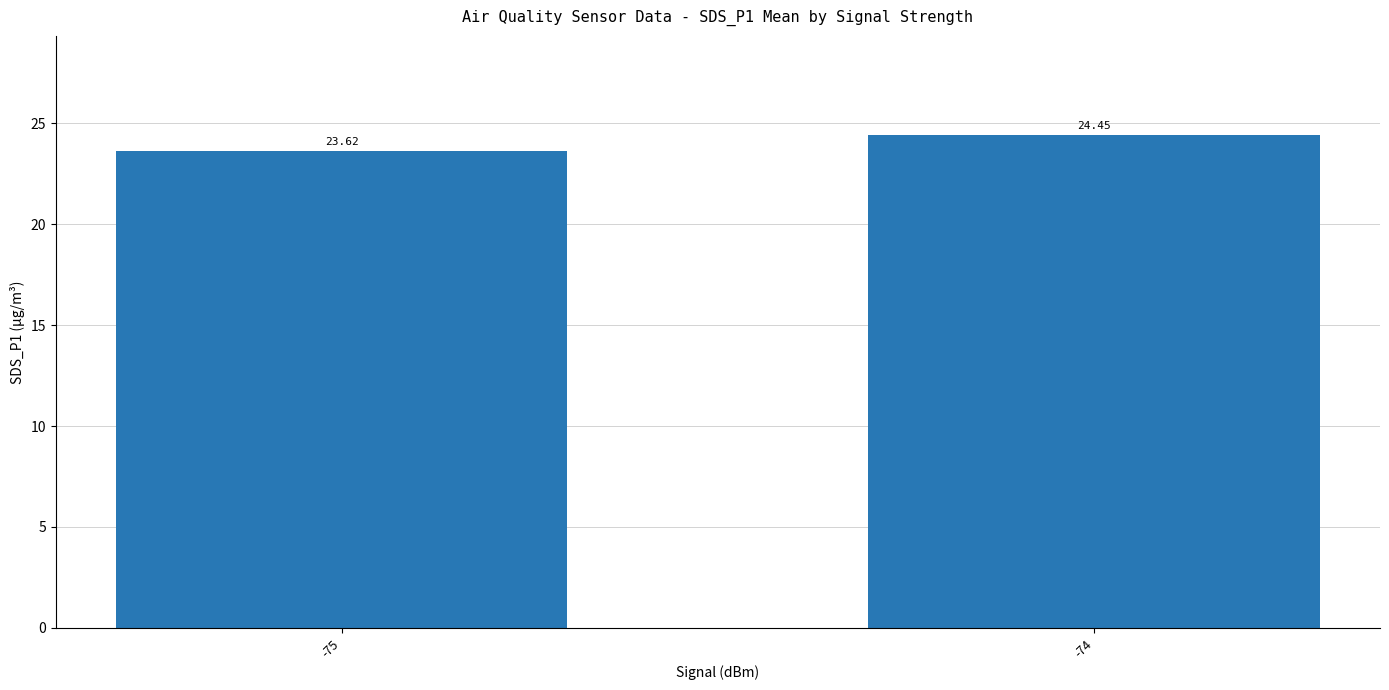

Does the chart contain stacked bars?

No